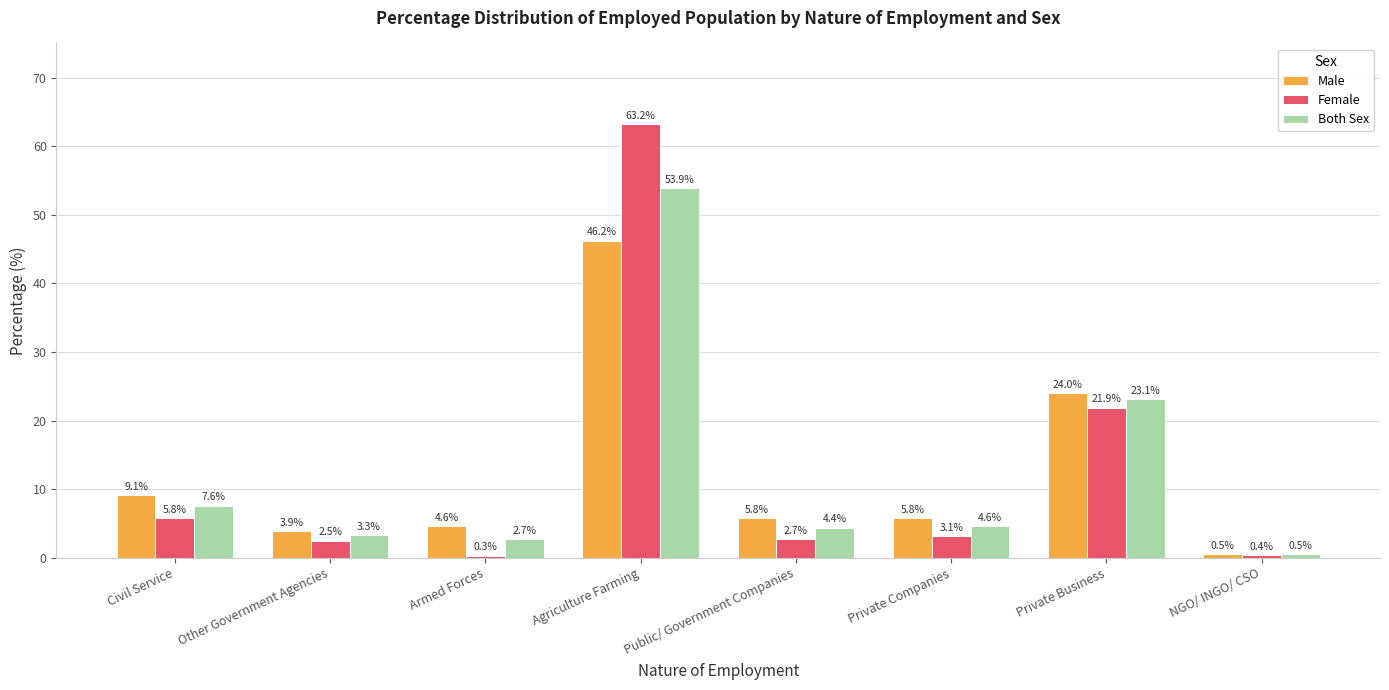

What is the maximum value shown in the chart?

63.2